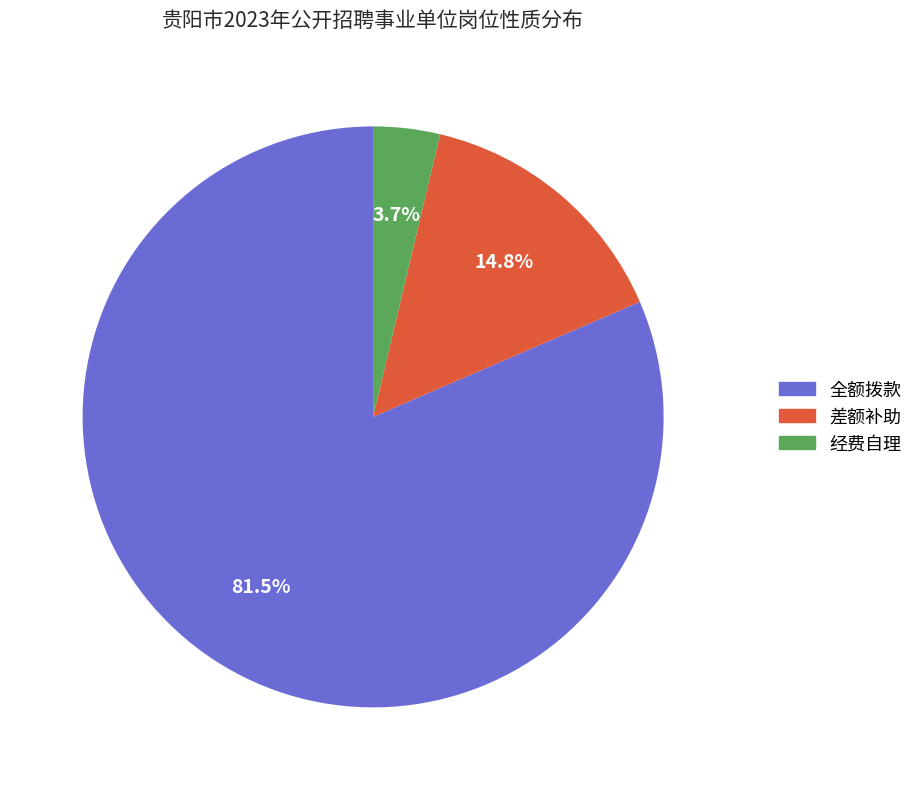

Between 差额补助 and 经费自理, which is larger?

差额补助